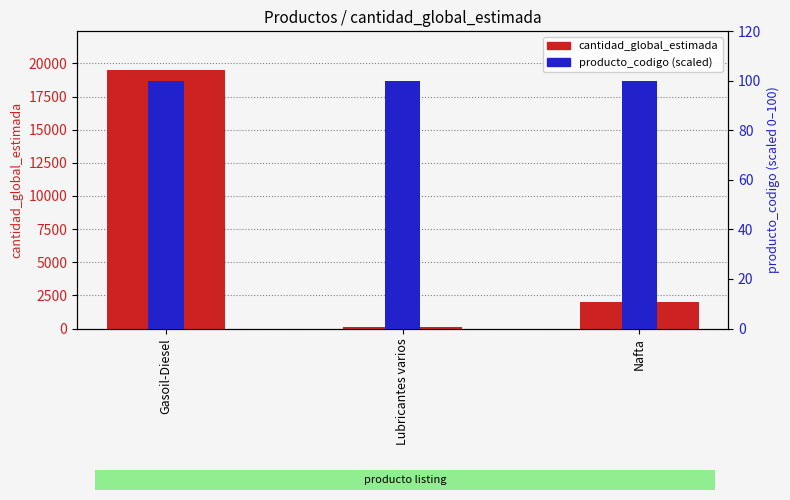

What is the difference between the maximum and minimum values in the producto_codigo (scaled) series?

0.1